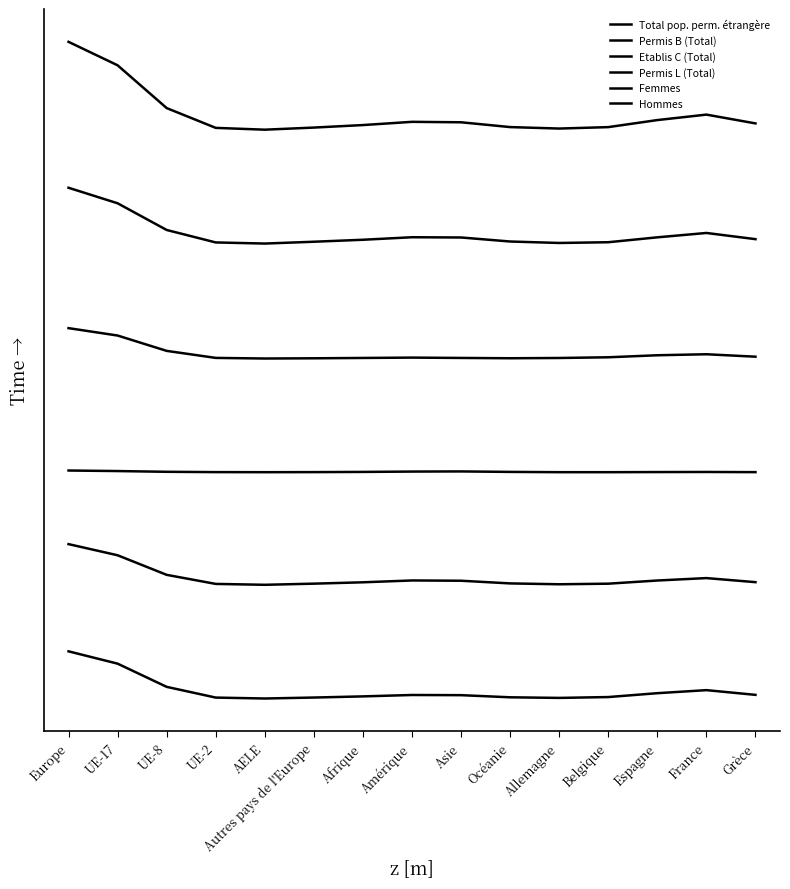

Reading right to left, list all the values displayed in this chart.

Total pop. perm. étrangère: Grèce=6.1	France=6.2	Espagne=6.1	Belgique=6.0	Allemagne=6.0	Océanie=6.0	Asie=6.1	Amérique=6.1	Afrique=6.1	Autres pays de l'Europe=6.0	AELE=6.0	UE-2=6.0	UE-8=6.2	UE-17=6.7	Europe=6.9
Permis B (Total): Grèce=4.9	France=4.9	Espagne=4.9	Belgique=4.8	Allemagne=4.8	Océanie=4.8	Asie=4.9	Amérique=4.9	Afrique=4.9	Autres pays de l'Europe=4.8	AELE=4.8	UE-2=4.8	UE-8=5.0	UE-17=5.2	Europe=5.4
Etablis C (Total): Grèce=3.6	France=3.6	Espagne=3.6	Belgique=3.6	Allemagne=3.6	Océanie=3.6	Asie=3.6	Amérique=3.6	Afrique=3.6	Autres pays de l'Europe=3.6	AELE=3.6	UE-2=3.6	UE-8=3.7	UE-17=3.8	Europe=3.9
Permis L (Total): Grèce=2.4	France=2.4	Espagne=2.4	Belgique=2.4	Allemagne=2.4	Océanie=2.4	Asie=2.4	Amérique=2.4	Afrique=2.4	Autres pays de l'Europe=2.4	AELE=2.4	UE-2=2.4	UE-8=2.4	UE-17=2.4	Europe=2.4
Femmes: Grèce=1.2	France=1.3	Espagne=1.3	Belgique=1.2	Allemagne=1.2	Océanie=1.2	Asie=1.3	Amérique=1.3	Afrique=1.2	Autres pays de l'Europe=1.2	AELE=1.2	UE-2=1.2	UE-8=1.3	UE-17=1.5	Europe=1.6
Hommes: Grèce=0.0	France=0.1	Espagne=0.1	Belgique=0.0	Allemagne=0.0	Océanie=0.0	Asie=0.0	Amérique=0.0	Afrique=0.0	Autres pays de l'Europe=0.0	AELE=0.0	UE-2=0.0	UE-8=0.1	UE-17=0.4	Europe=0.5